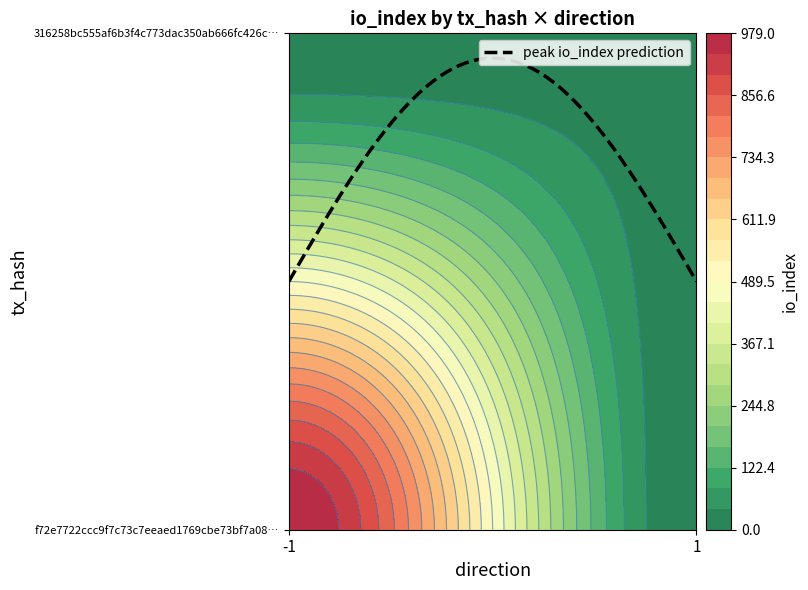

How many values in f72e7722ccc9f7c73c7eeaed1769cbe73bf7a08 are above zero?

1